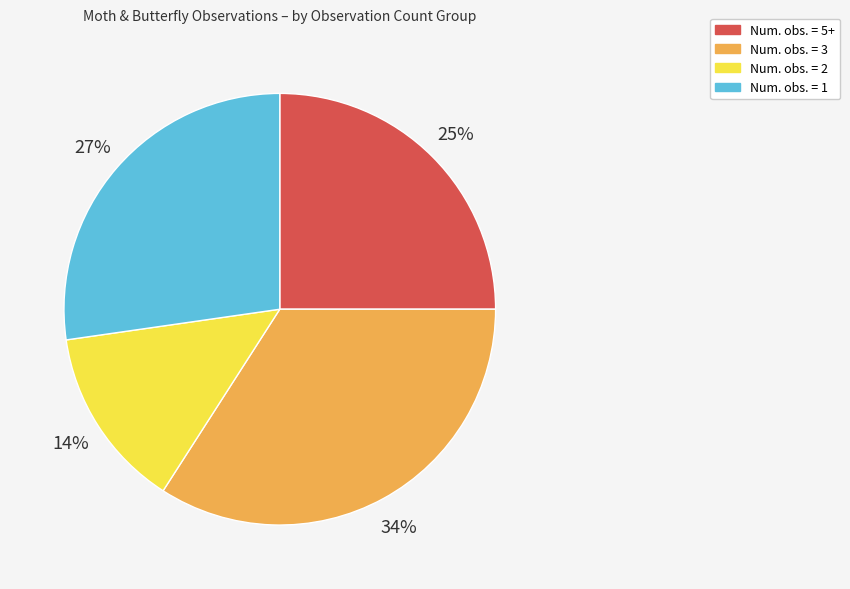

Is there a majority slice in this chart?

No